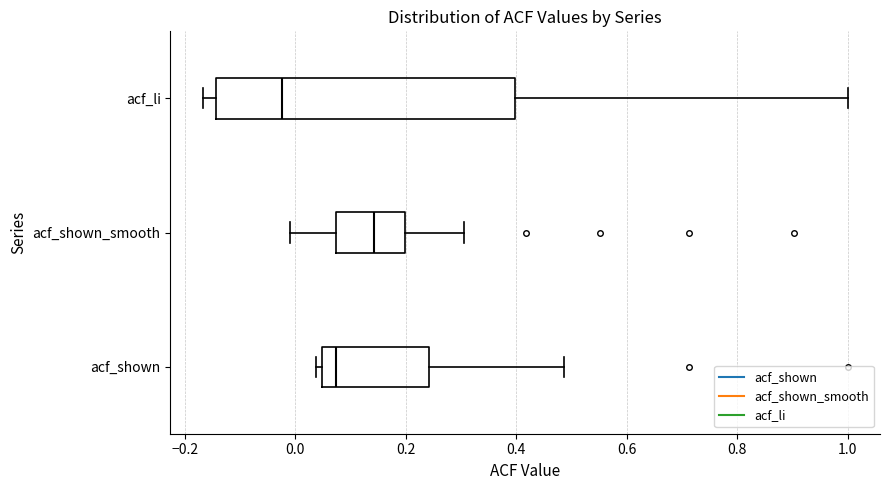

Comparing the boxes themselves (not the whiskers), which one is the widest?

acf_li